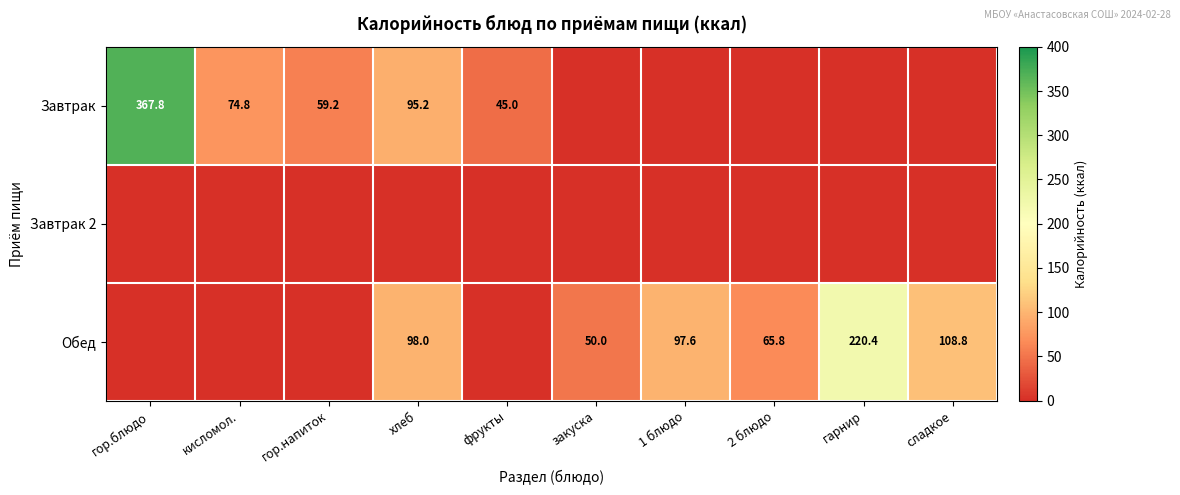

What is the difference between the Обед values at закуска and гарнир?

170.4